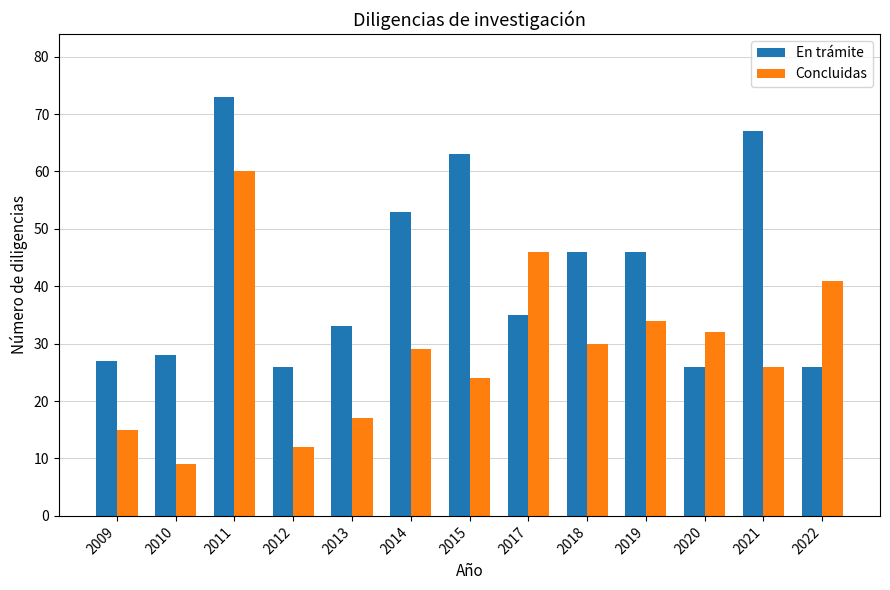

The Concluidas series shows 29 at 2014. True or false?

True